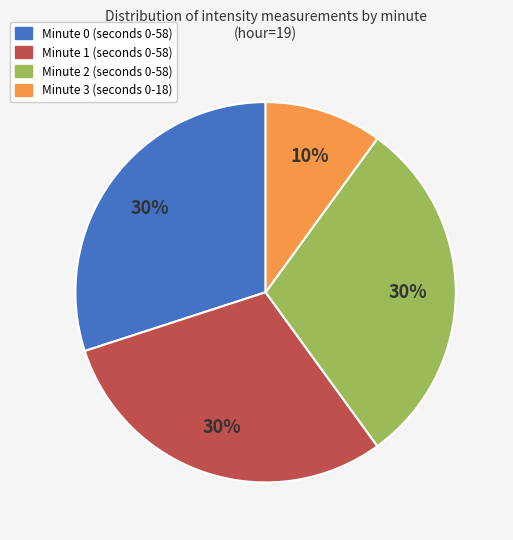

The Minute 3 slice represents 1% of the pie. True or false?

False